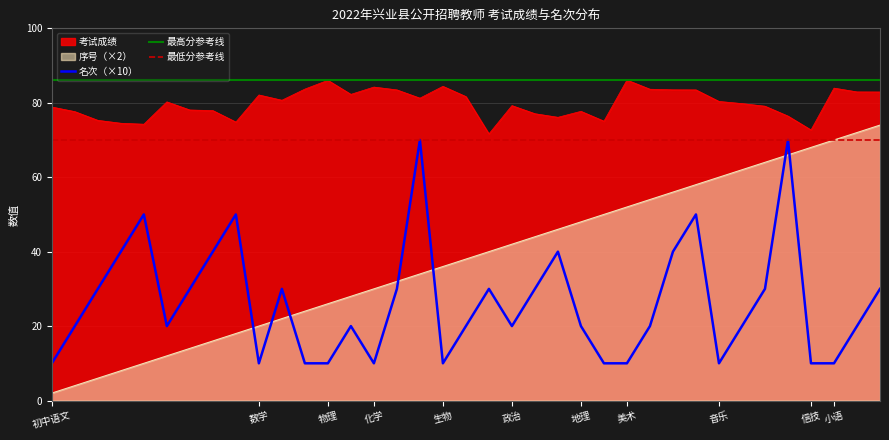

At which category does 考试成绩 reach its first local peak?

6